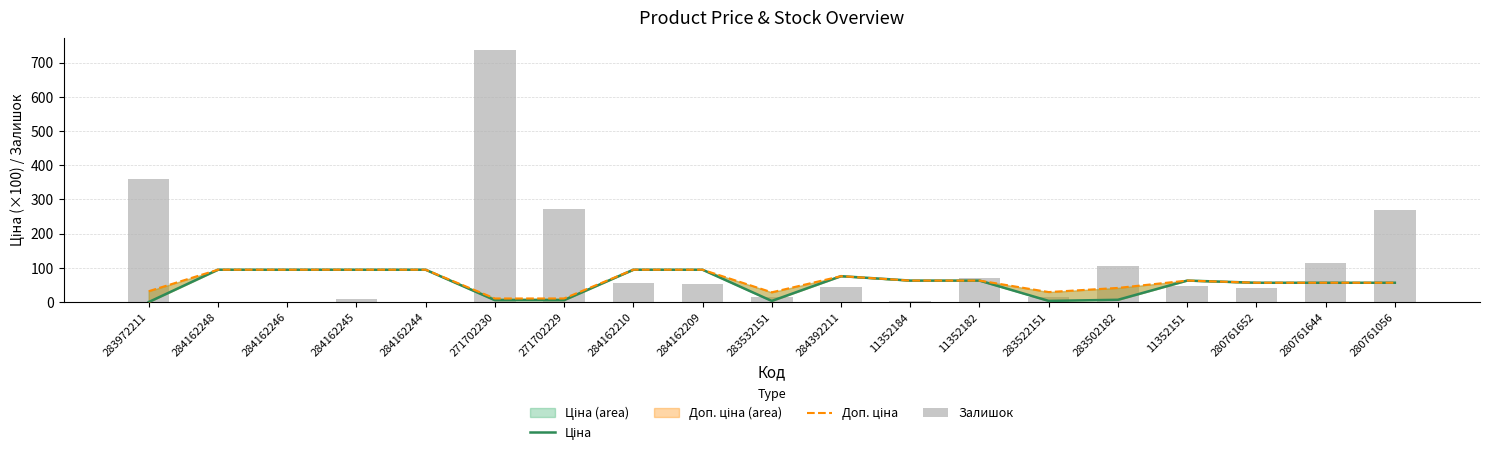

What value does the Ціна series have at 280761652?

56.7